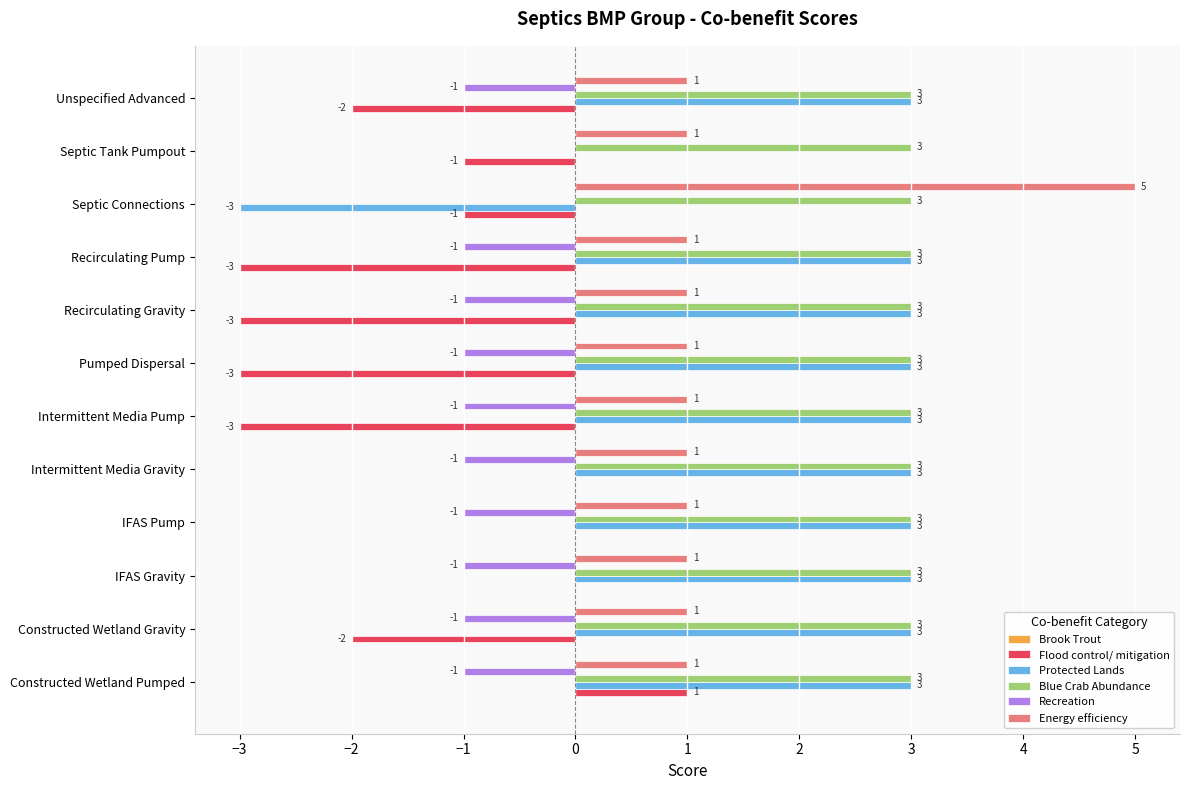

Between IFAS Gravity and Septic Tank Pumpout, which series saw the biggest shift?

Protected Lands